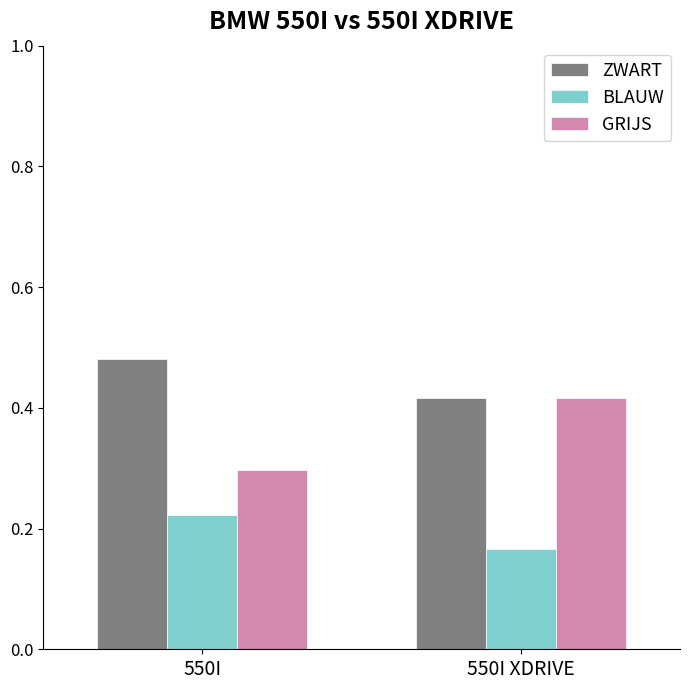

True or false: GRIJS has a value of 0.1 at 550I XDRIVE.

False